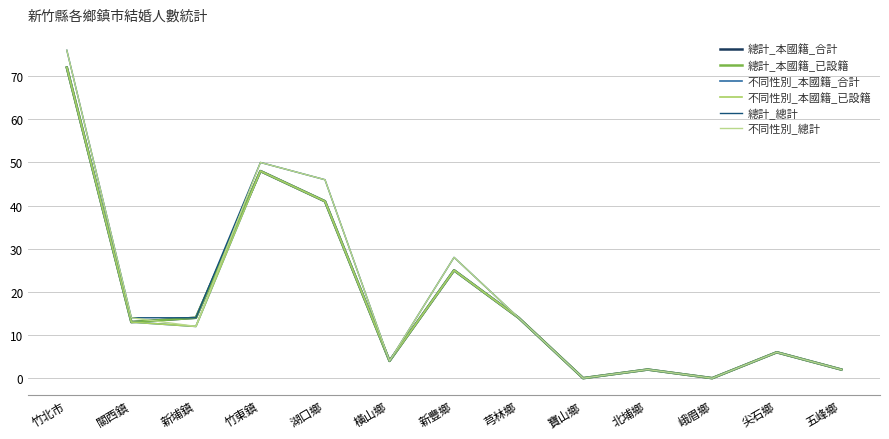

How many intersections are there between 總計_本國籍_合計 and 不同性別_總計?

2